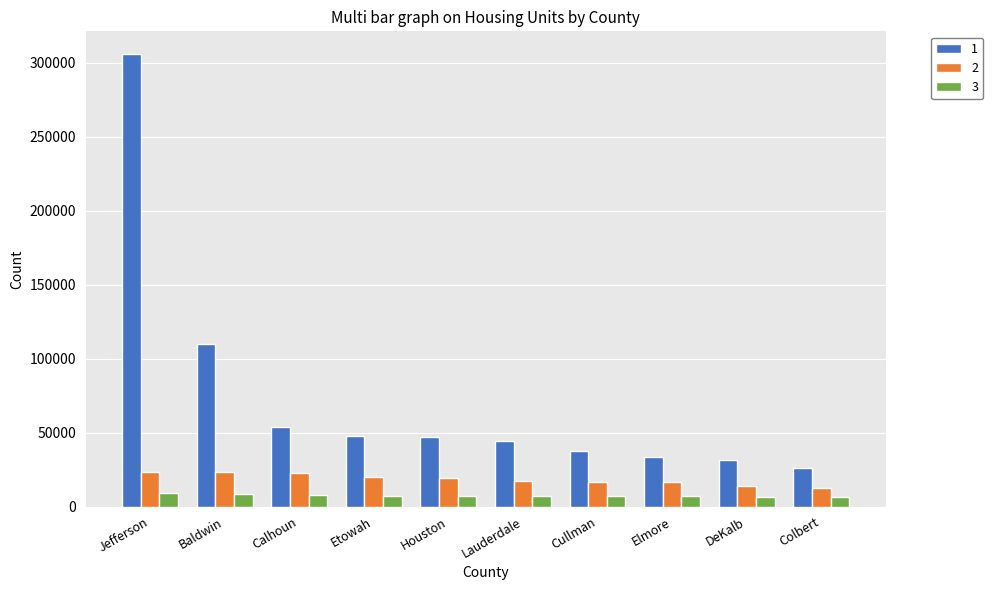

Which series changed the most between Houston and Colbert?

1